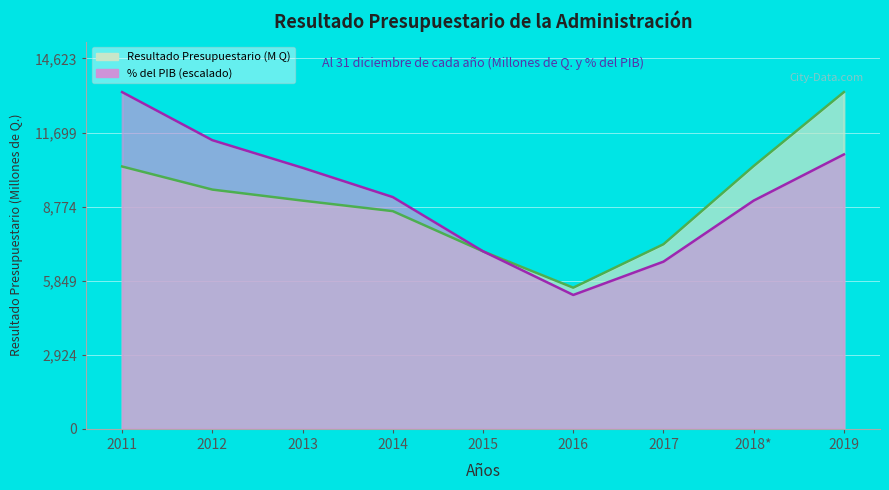

List the labels in order of % del PIB value, largest first.

2011, 2012, 2019, 2013, 2014, 2018*, 2015, 2017, 2016